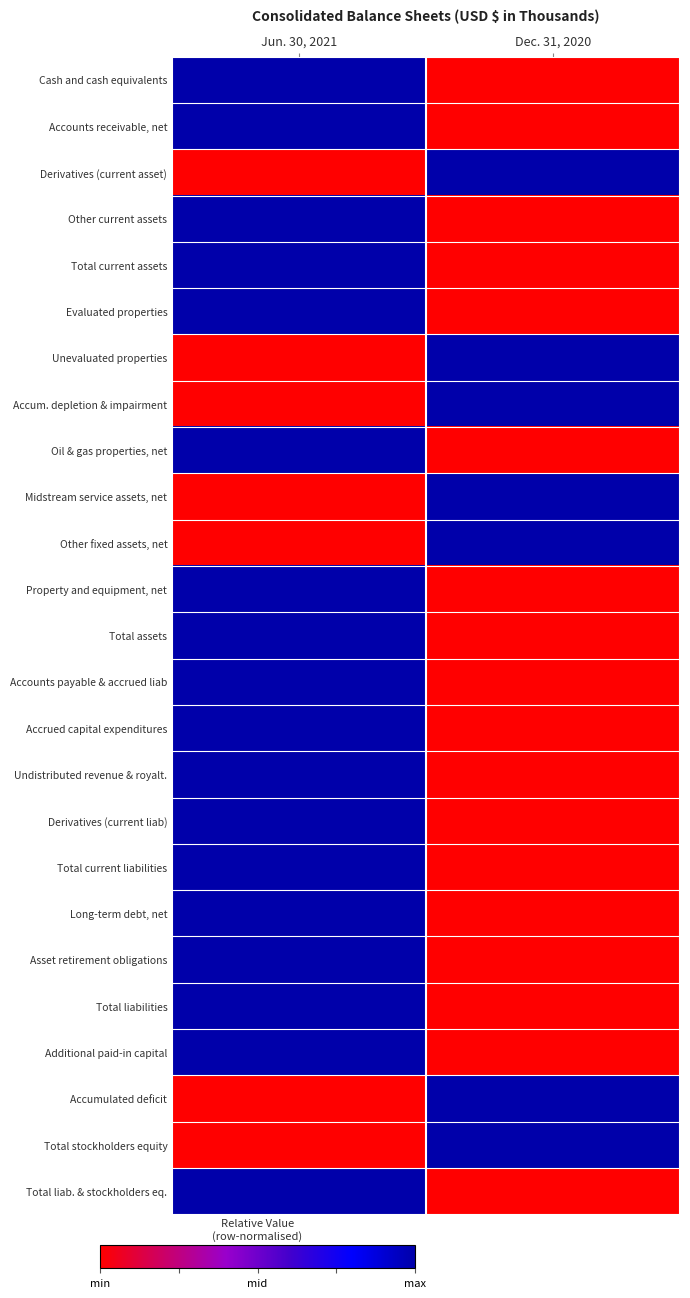

Reading left to right, transcribe all the data shown in this chart.

Cash and cash equivalents: Jun. 30, 2021=1	Dec. 31, 2020=0
Accounts receivable, net: Jun. 30, 2021=1	Dec. 31, 2020=0
Derivatives (current asset): Jun. 30, 2021=0	Dec. 31, 2020=1
Other current assets: Jun. 30, 2021=1	Dec. 31, 2020=0
Total current assets: Jun. 30, 2021=1	Dec. 31, 2020=0
Evaluated properties: Jun. 30, 2021=1	Dec. 31, 2020=0
Unevaluated properties: Jun. 30, 2021=0	Dec. 31, 2020=1
Accum. depletion & impairment: Jun. 30, 2021=0	Dec. 31, 2020=1
Oil & gas properties, net: Jun. 30, 2021=1	Dec. 31, 2020=0
Midstream service assets, net: Jun. 30, 2021=0	Dec. 31, 2020=1
Other fixed assets, net: Jun. 30, 2021=0	Dec. 31, 2020=1
Property and equipment, net: Jun. 30, 2021=1	Dec. 31, 2020=0
Total assets: Jun. 30, 2021=1	Dec. 31, 2020=0
Accounts payable & accrued liab: Jun. 30, 2021=1	Dec. 31, 2020=0
Accrued capital expenditures: Jun. 30, 2021=1	Dec. 31, 2020=0
Undistributed revenue & royalt.: Jun. 30, 2021=1	Dec. 31, 2020=0
Derivatives (current liab): Jun. 30, 2021=1	Dec. 31, 2020=0
Total current liabilities: Jun. 30, 2021=1	Dec. 31, 2020=0
Long-term debt, net: Jun. 30, 2021=1	Dec. 31, 2020=0
Asset retirement obligations: Jun. 30, 2021=1	Dec. 31, 2020=0
Total liabilities: Jun. 30, 2021=1	Dec. 31, 2020=0
Additional paid-in capital: Jun. 30, 2021=1	Dec. 31, 2020=0
Accumulated deficit: Jun. 30, 2021=0	Dec. 31, 2020=1
Total stockholders equity: Jun. 30, 2021=0	Dec. 31, 2020=1
Total liab. & stockholders eq.: Jun. 30, 2021=1	Dec. 31, 2020=0